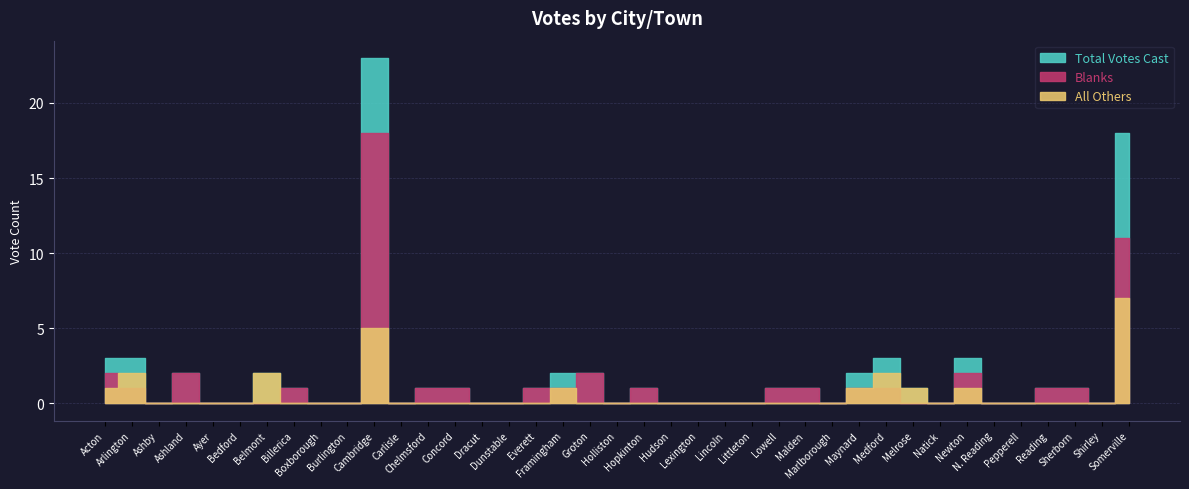

What is the maximum value for All Others?

7